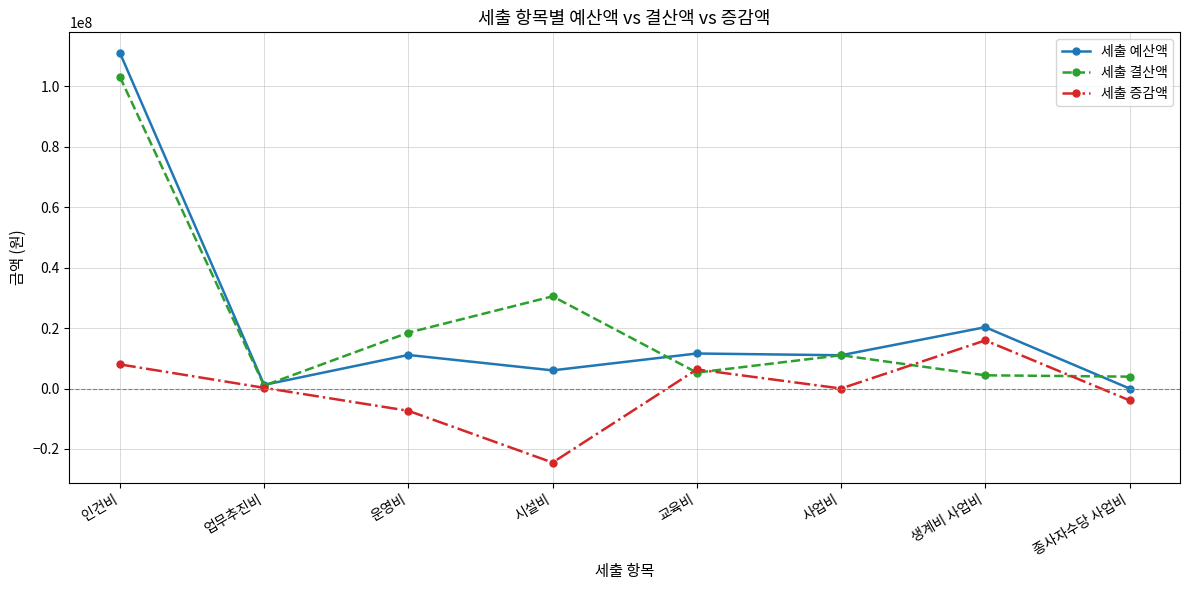

What is the greatest value displayed?

111038700